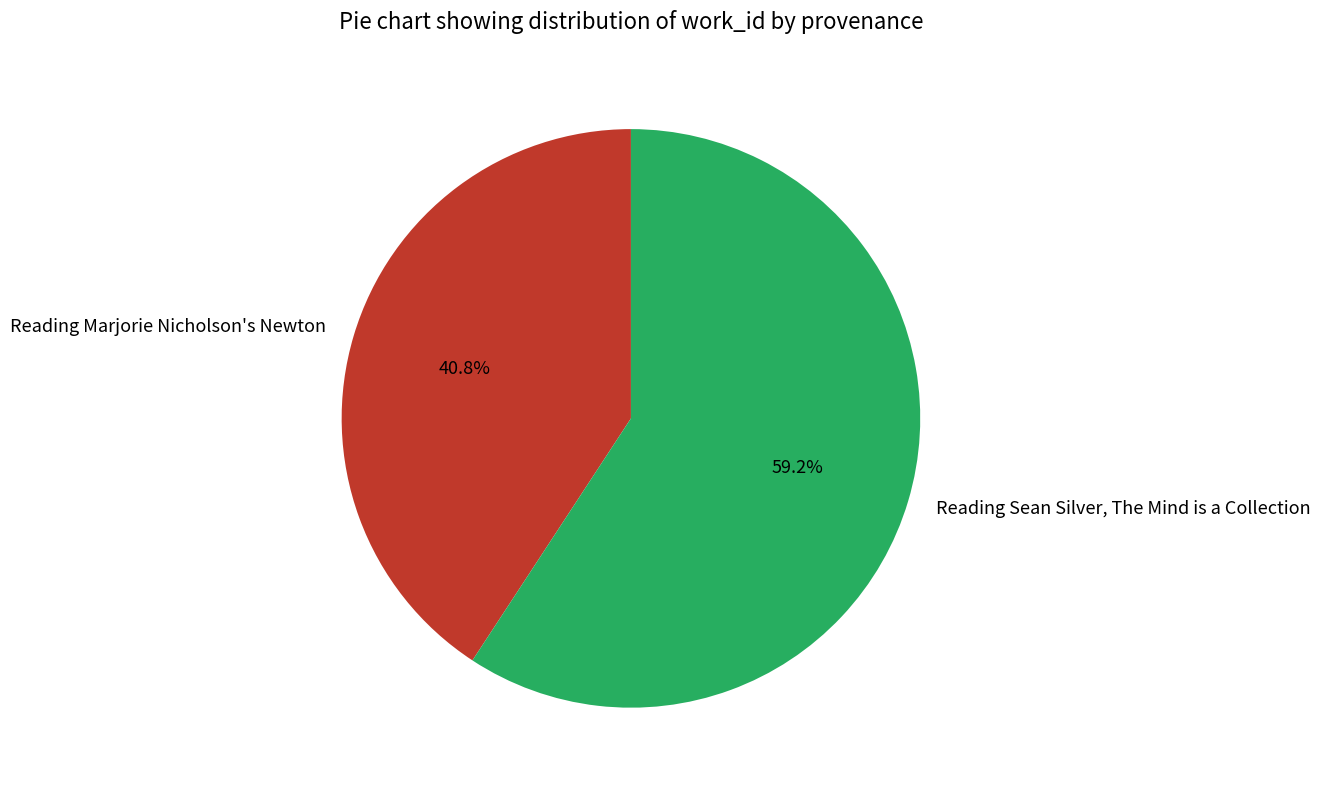

What is the smallest slice in the pie chart?

Reading Marjorie Nicholson's Newton